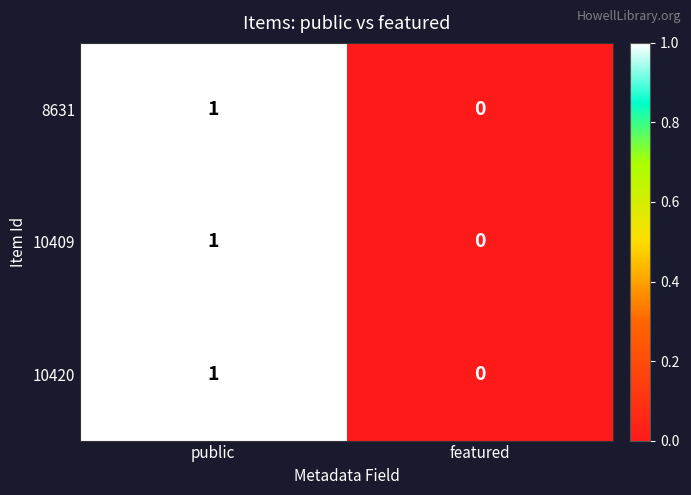

The value of 10420 at public is 2. True or false?

False